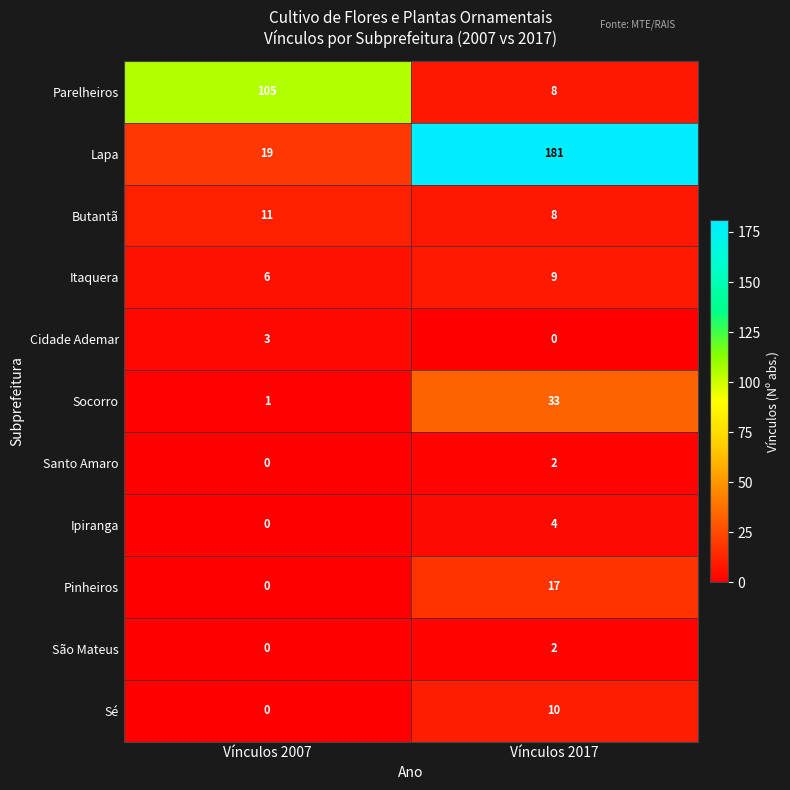

What is the maximum value for Lapa?

181